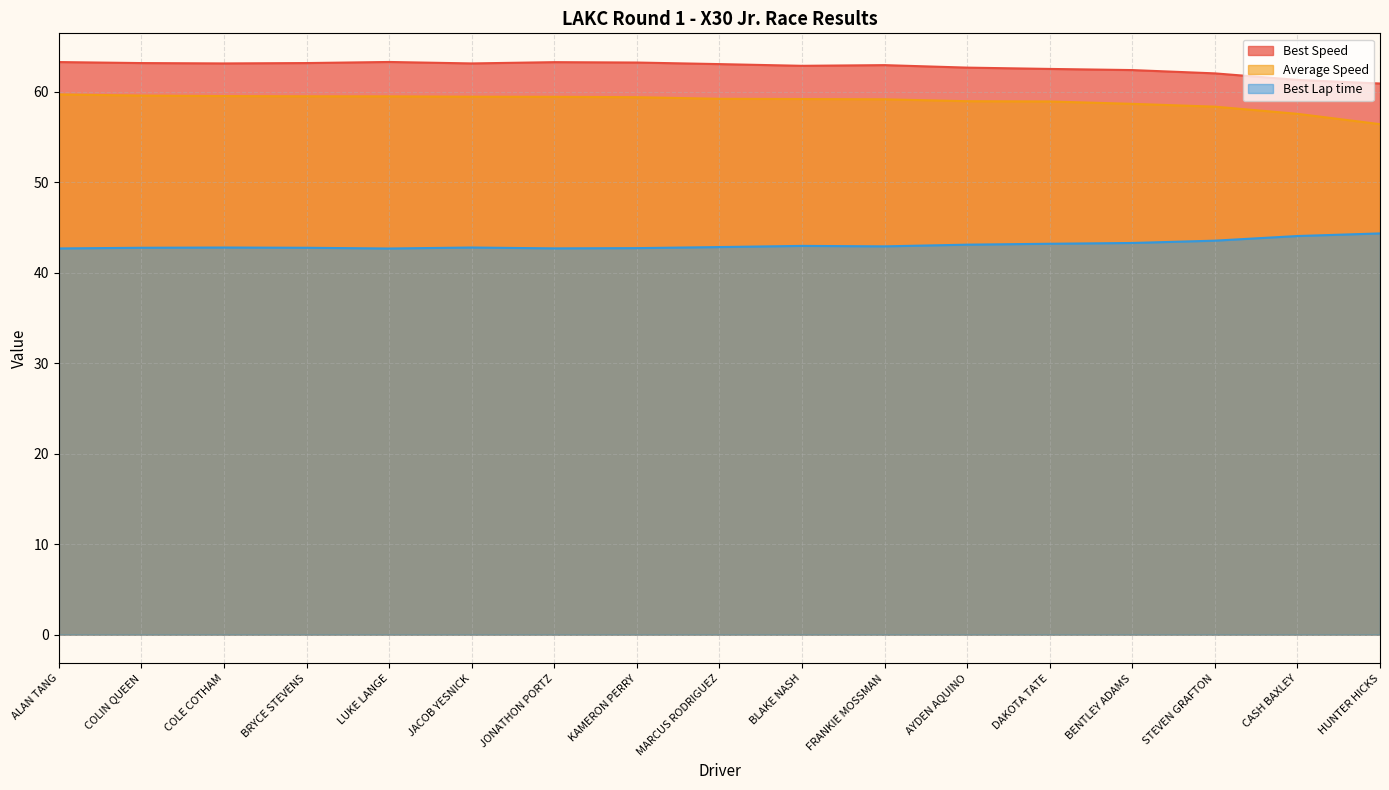

Rank the series by their maximum value, from lowest to highest.

Best Lap time, Average Speed, Best Speed